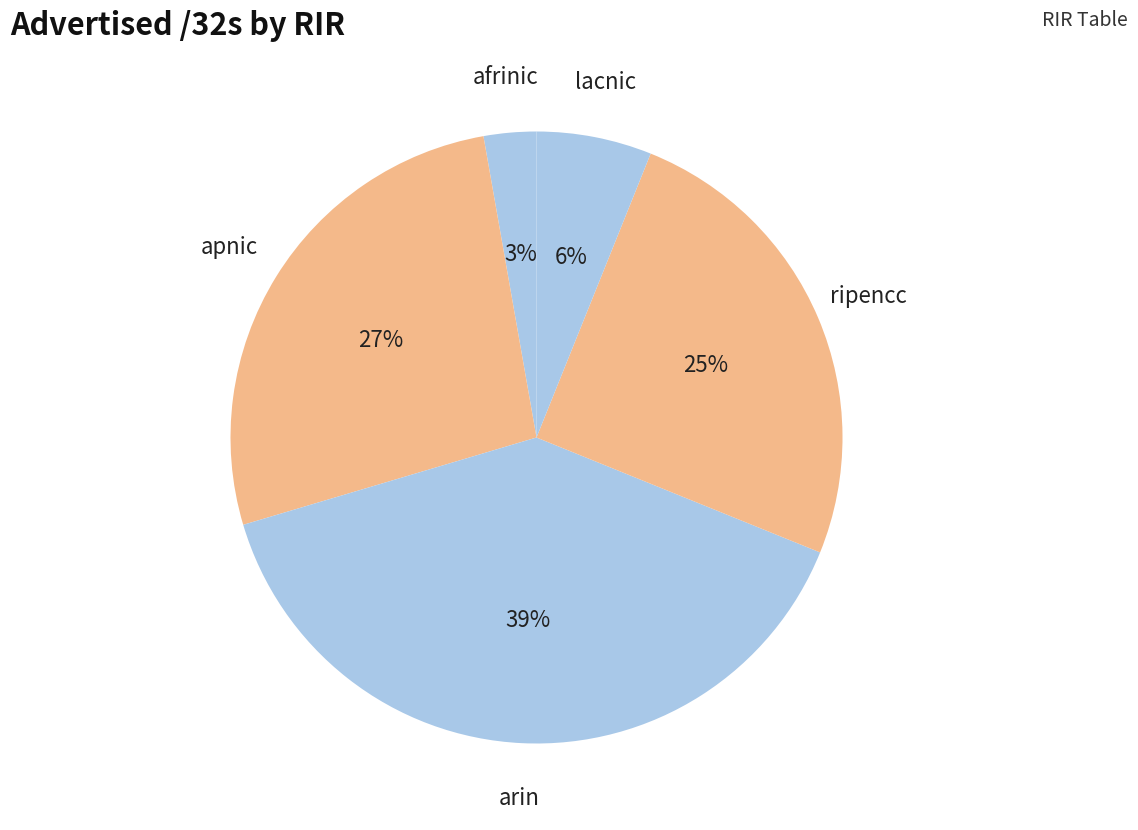

To the nearest percent, what percentage of the pie is ripencc?

25%